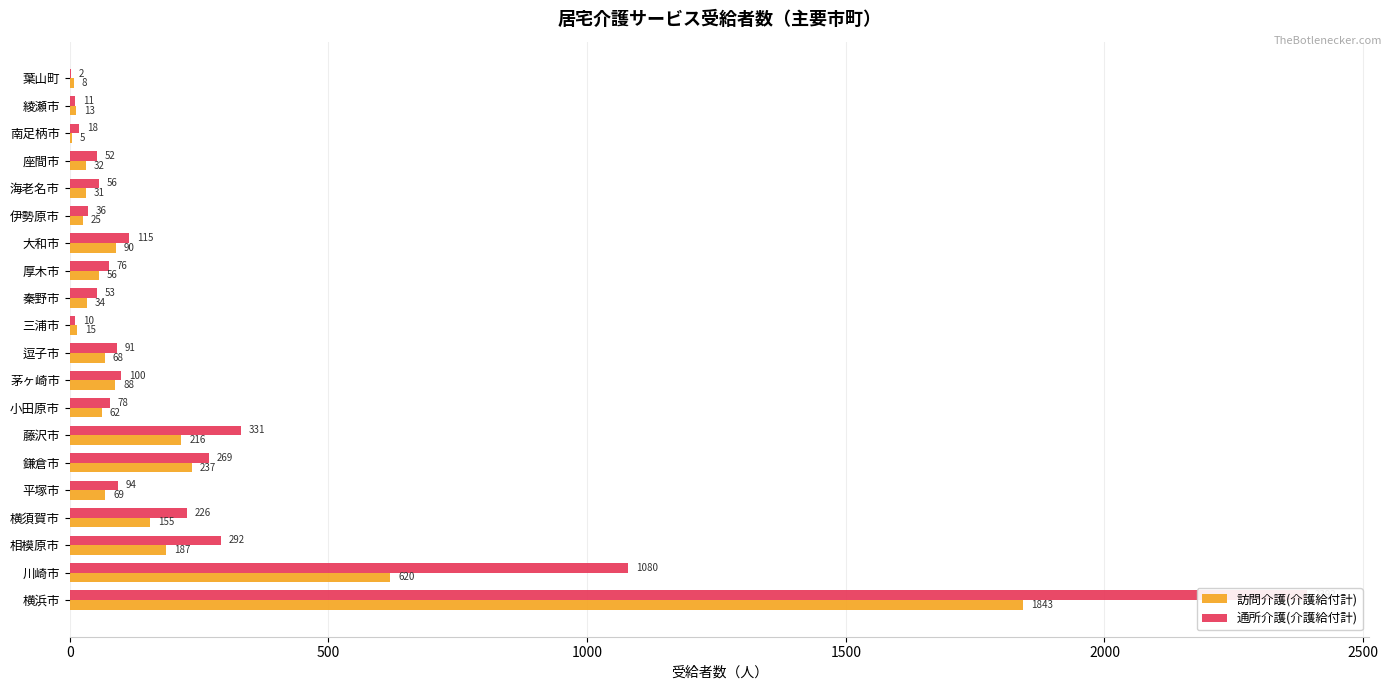

List the series in order of their overall mean, highest first.

通所介護(介護給付計), 訪問介護(介護給付計)